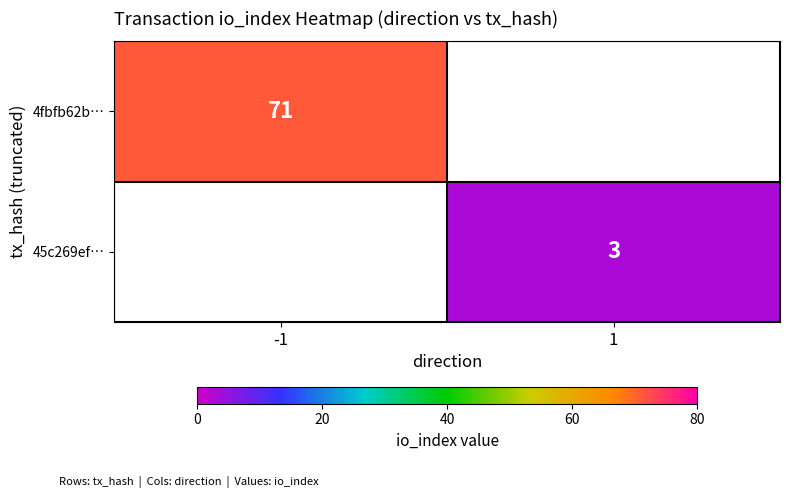

The 45c269ef… series shows 5 at 1. True or false?

False